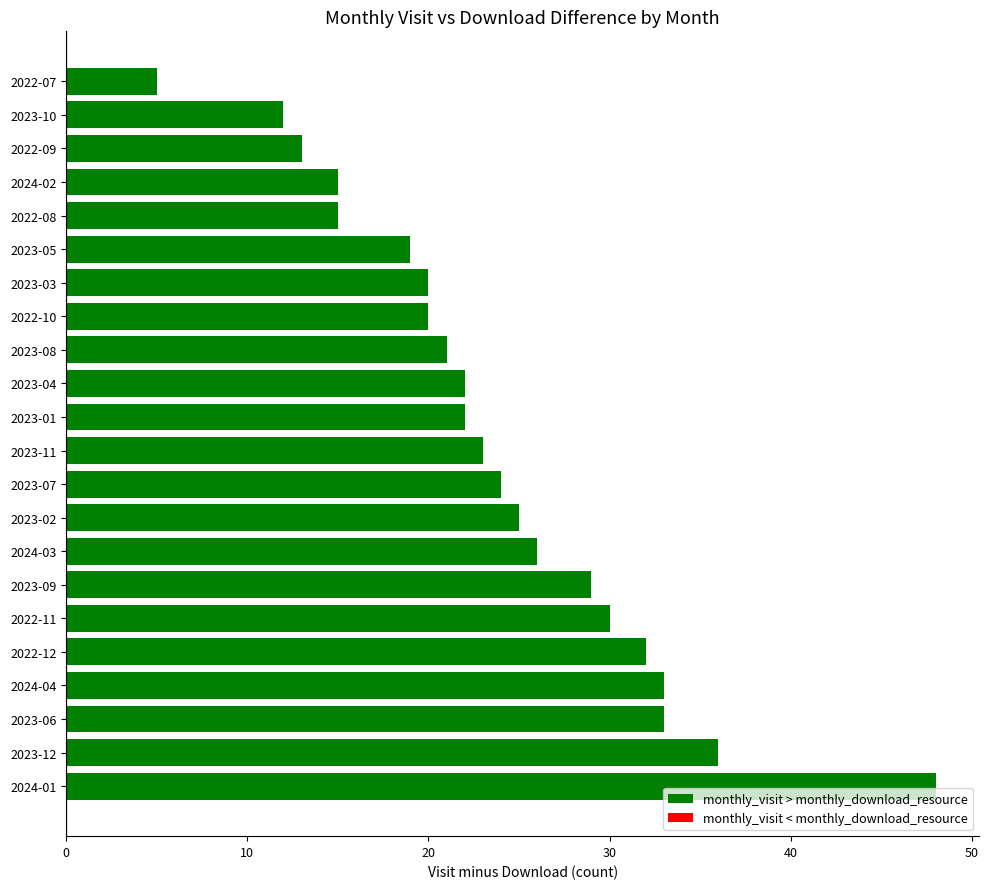

Approximately how many times larger is the value at 2023-08 compared to 2023-01?

1.0